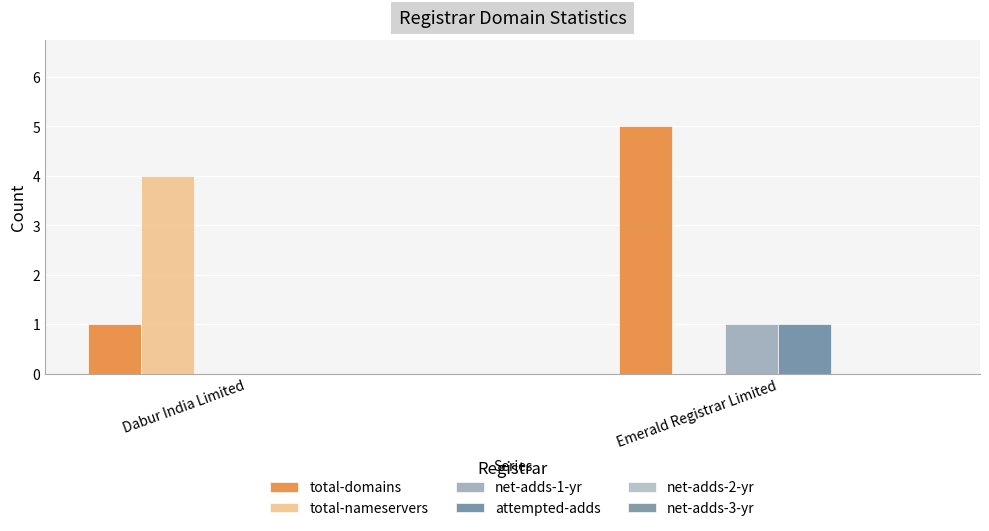

What is the total value across all series at Dabur India Limited?

5